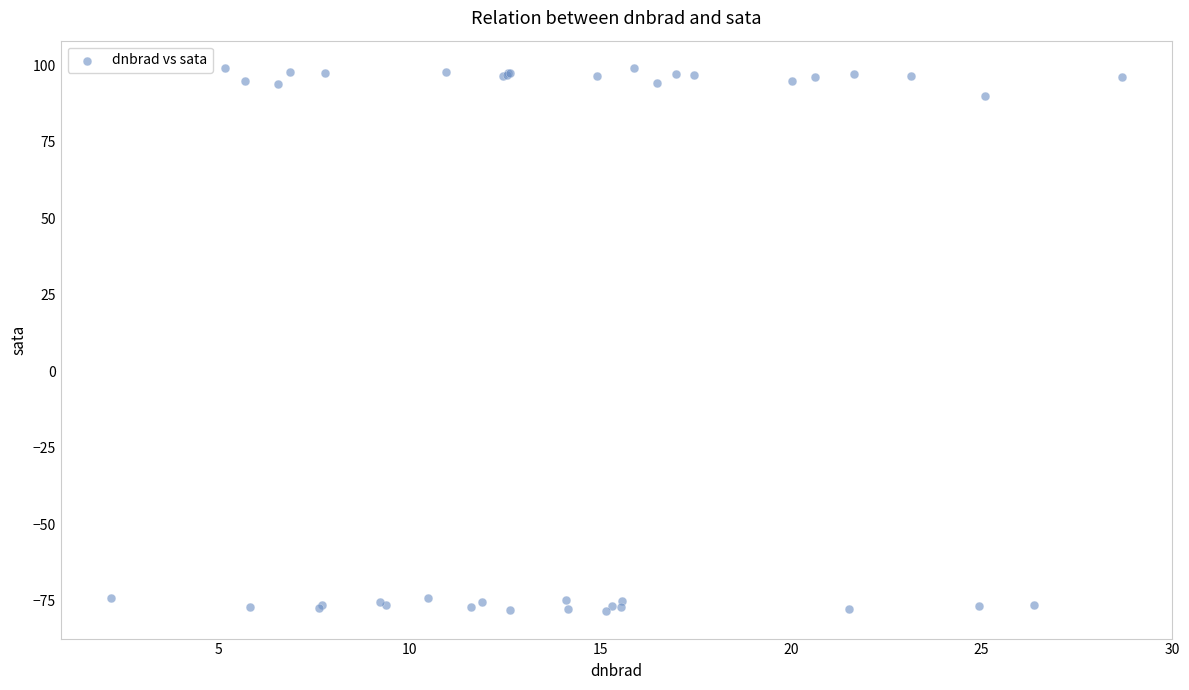

What Y value in the scatter plot is closest to 10?

90.1